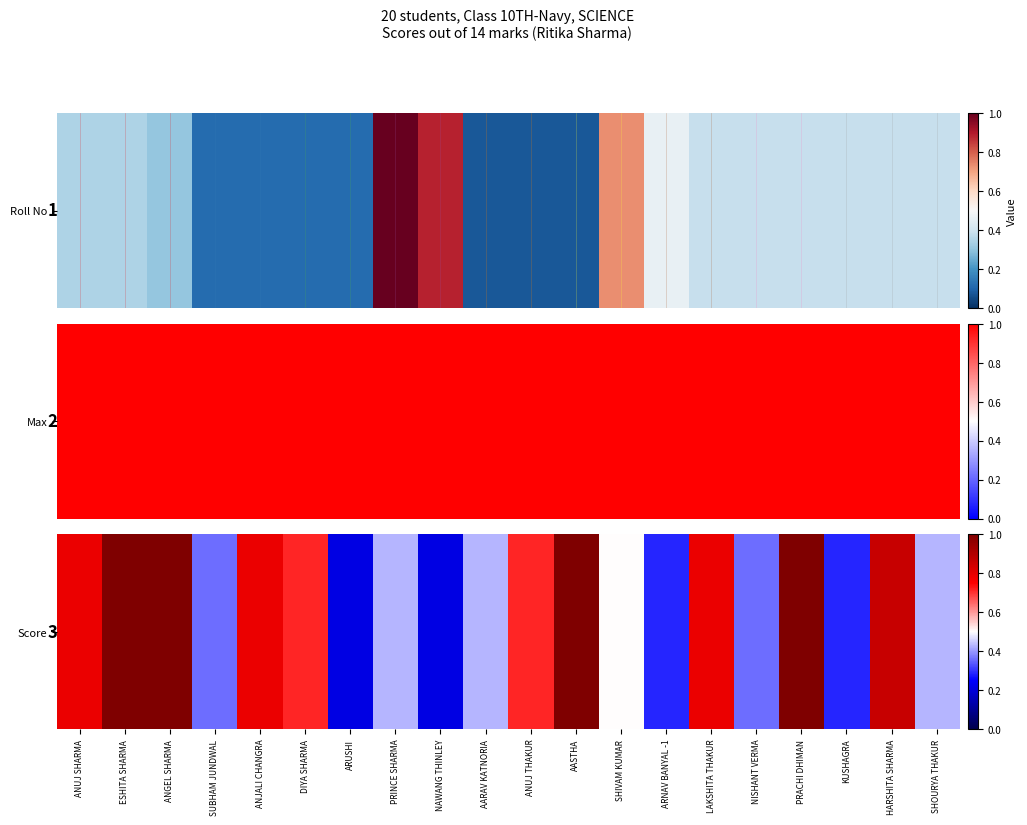

Reading right to left, extract all data points from this chart.

0.4	0.9	0.3	1.0	0.4	0.8	0.3	0.5	1.0	0.7	0.4	0.2	0.4	0.2	0.7	0.8	0.4	1.0	1.0	0.8